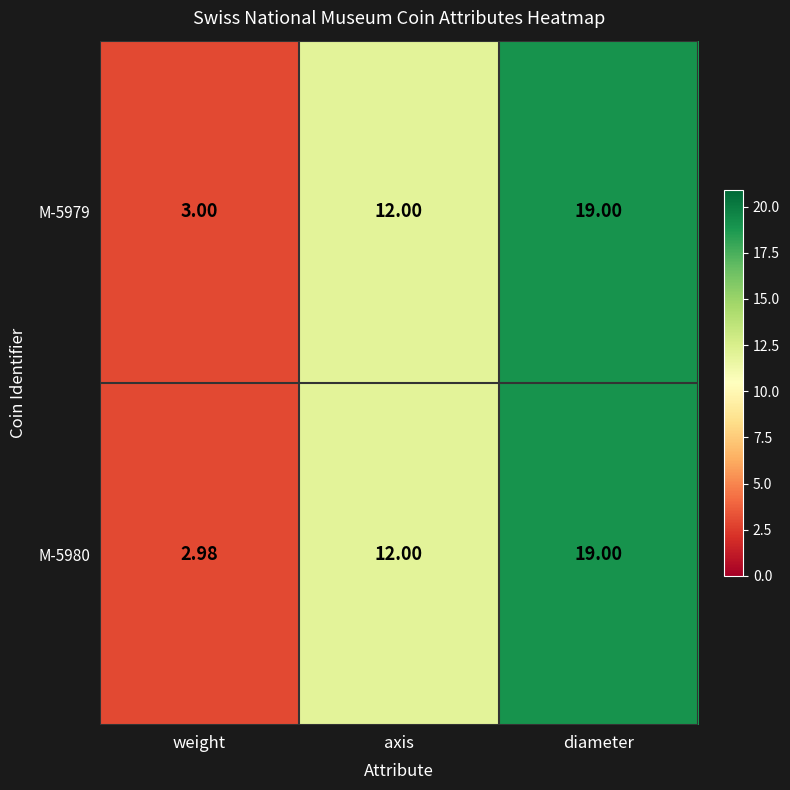

How many data points does each series have?

3